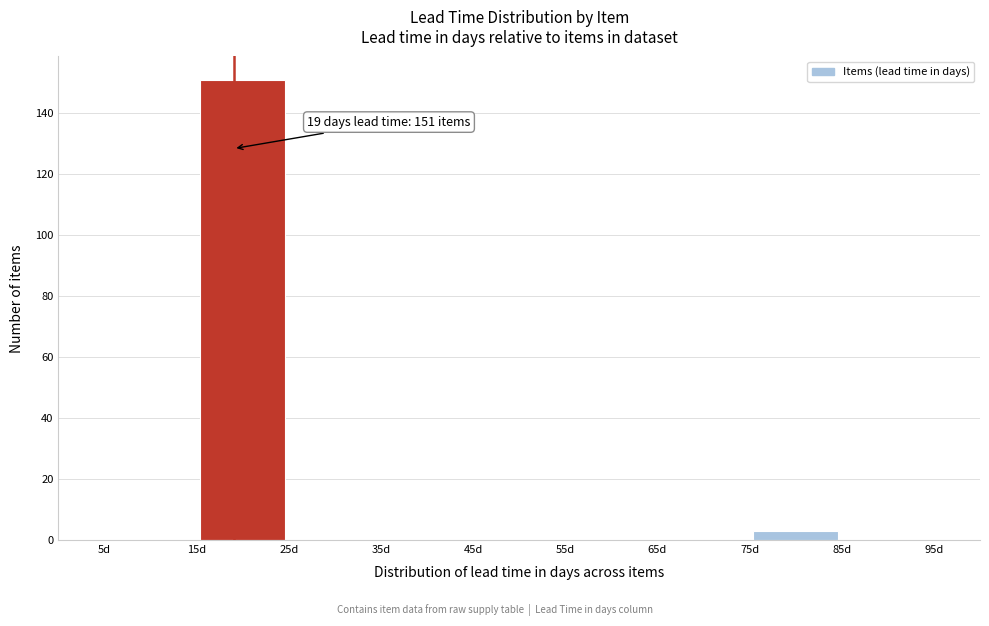

Which range on the x-axis has the tallest bar?

15 to 25